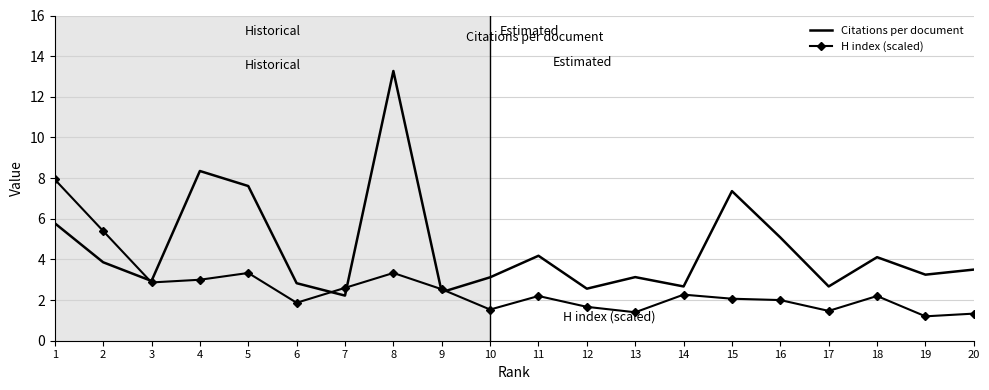

True or false: Citations per document has a value of 2.3 at 20.

False